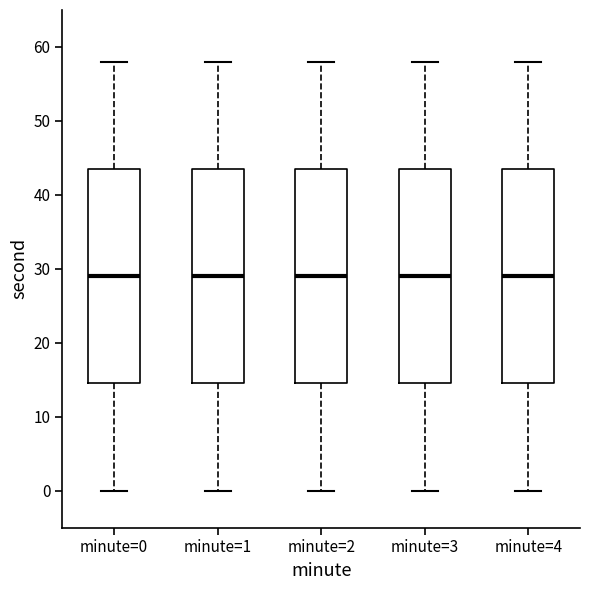

Where is the upper edge of the box for minute=2 on the y-axis? The values are not printed on the chart, so give them approximately, as read against the axis.

44